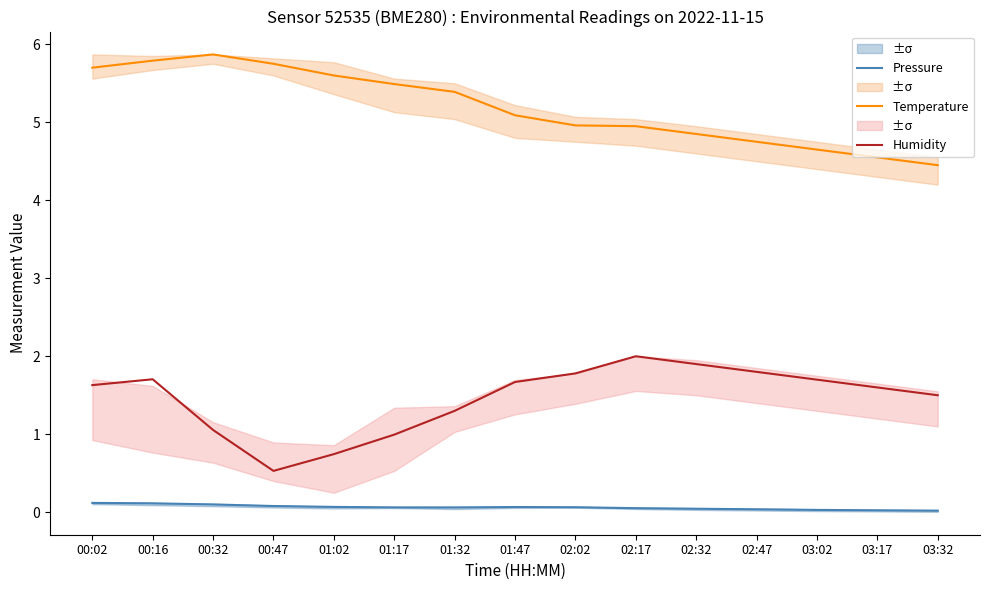

Which series has the widest spread of values?

Humidity